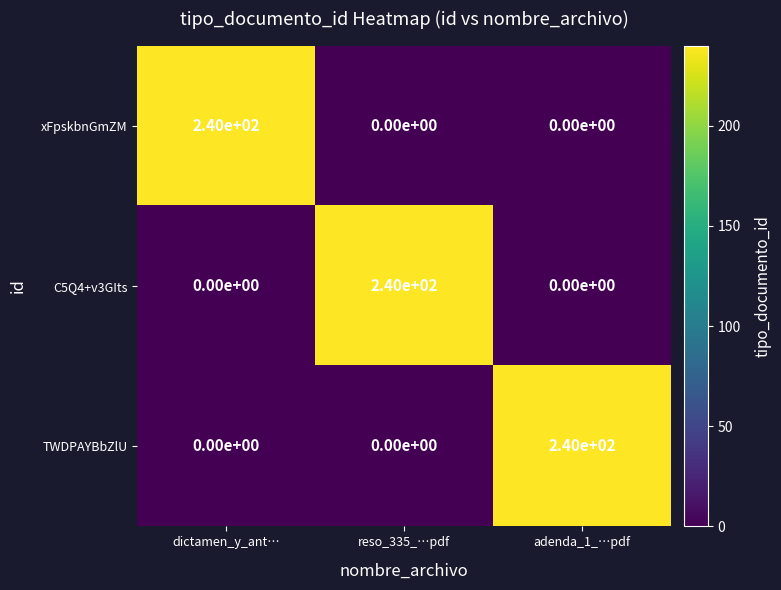

What is the highest value of the C5Q4+v3GIts series?

240